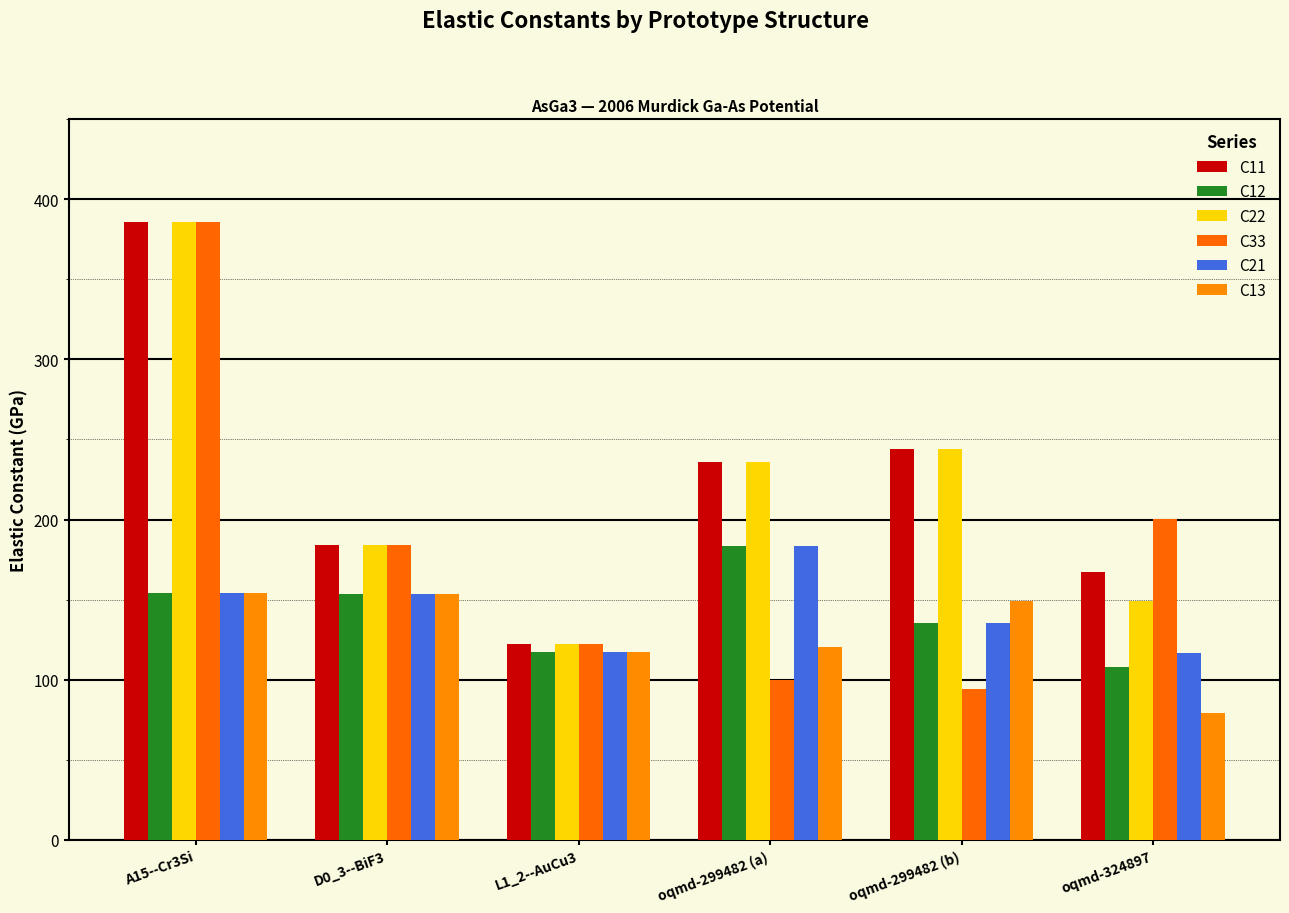

Which series changed the most between D0_3--BiF3 and oqmd-299482 (a)?

C33